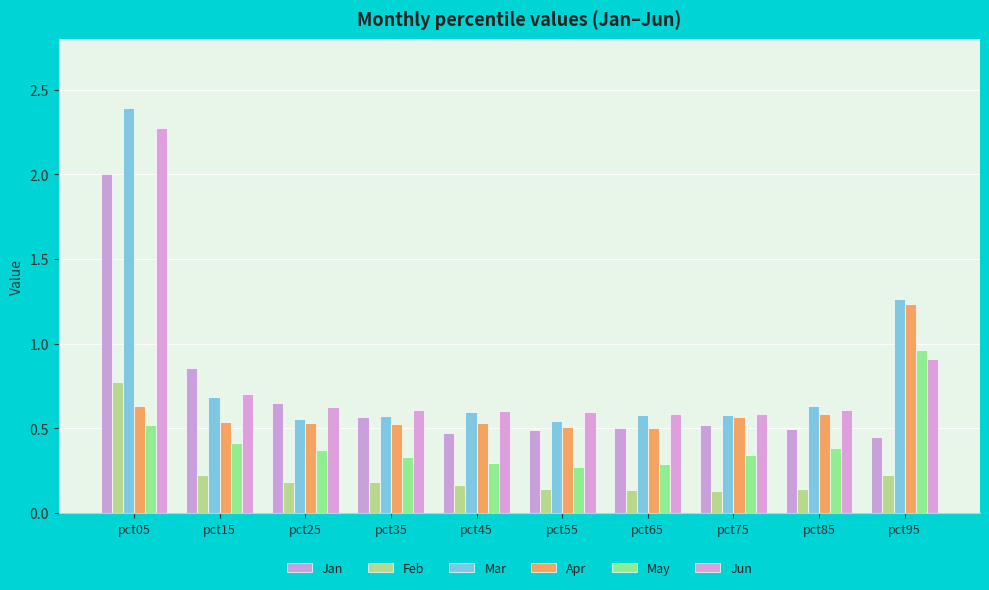

Rank the series at pct65 from highest to lowest value.

Jun, Mar, Apr, Jan, May, Feb